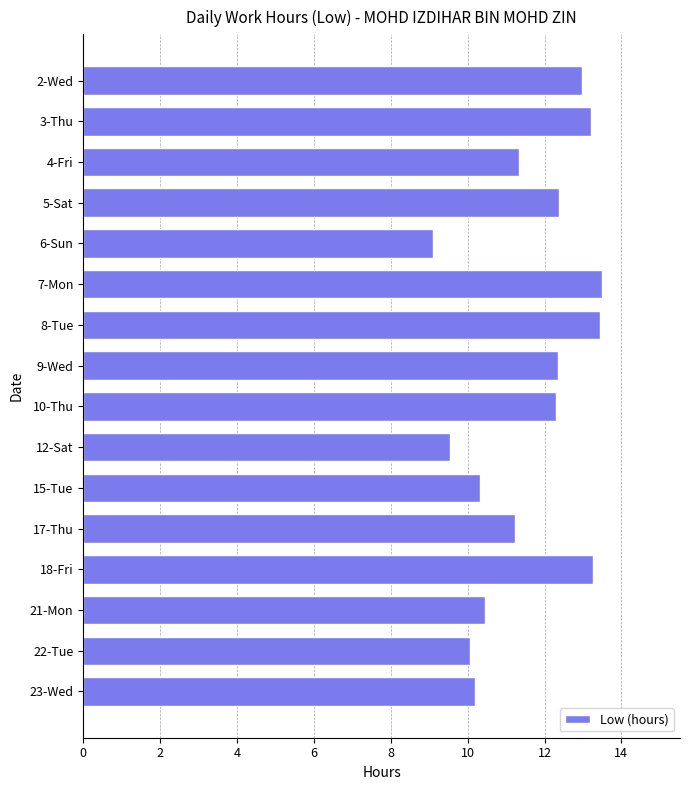

How many bars are there in total?

16